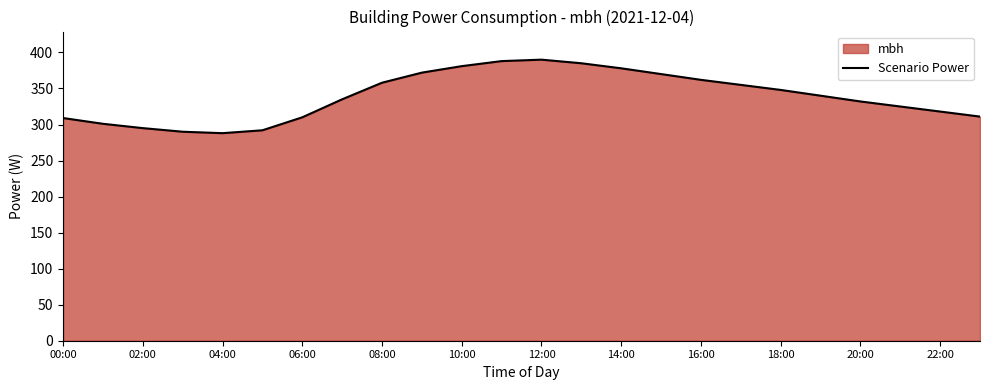

True or false: the data shows 664 at 15.

False